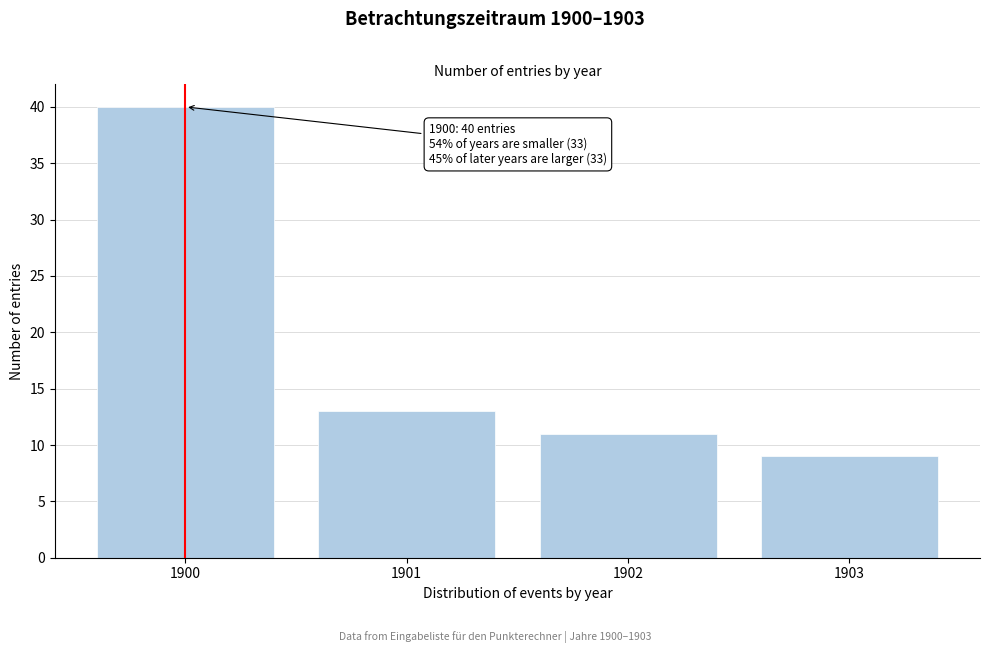

Which range on the x-axis has the tallest bar?

1899.5 to 1900.5